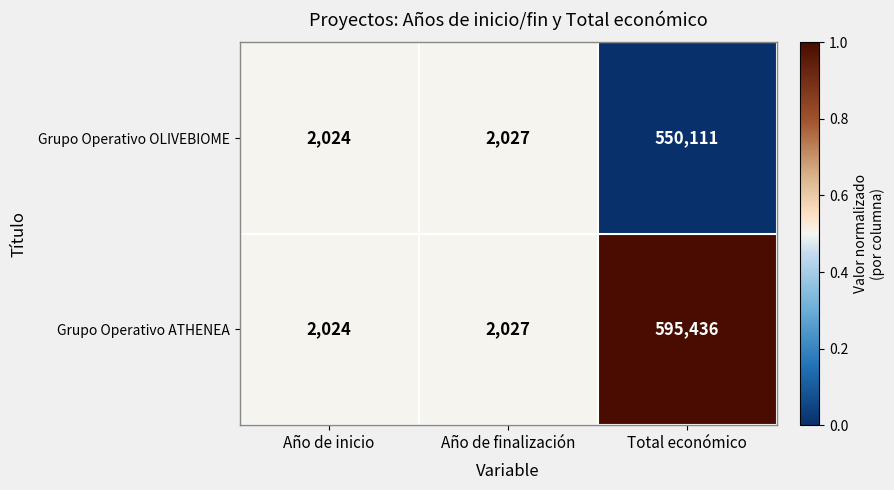

At which label is Grupo Operativo OLIVEBIOME closest to 276067?

Año de finalización